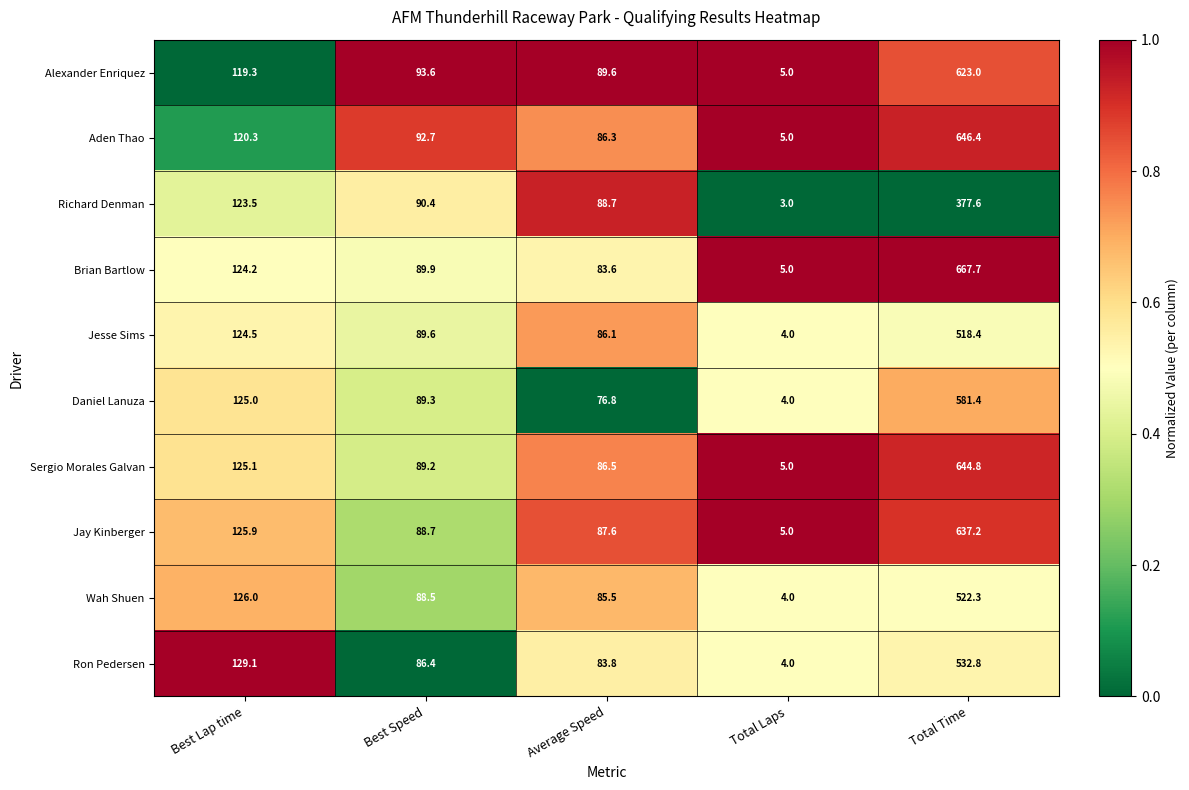

Is it true that Alexander Enriquez equals 61.9 at Best Speed?

False